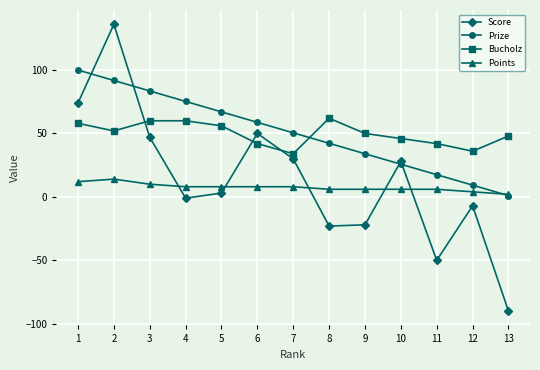

What is the difference between the highest and lowest values at 7?

42.5